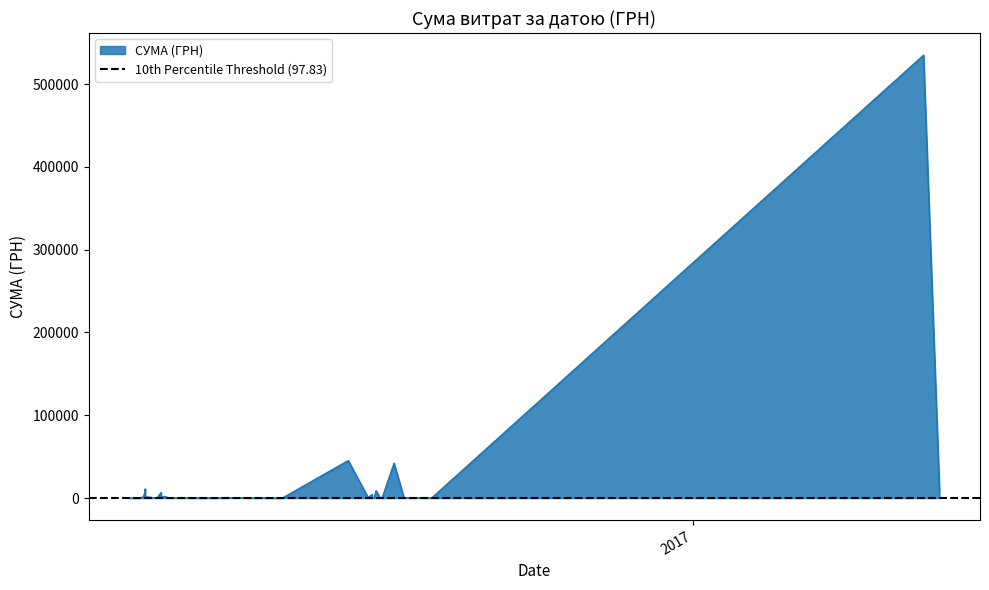

What is the label of the 23rd point from the right?

13.04.2016